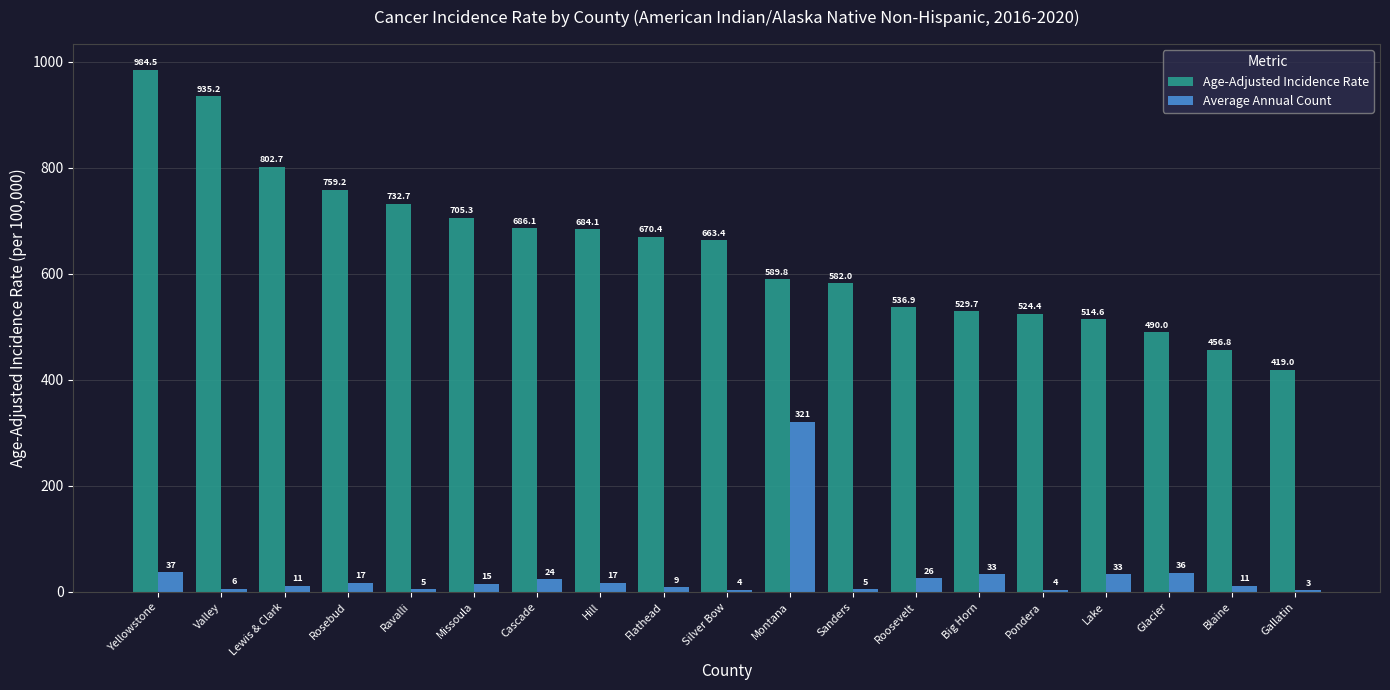

At which category is the sum across all series the highest?

Yellowstone